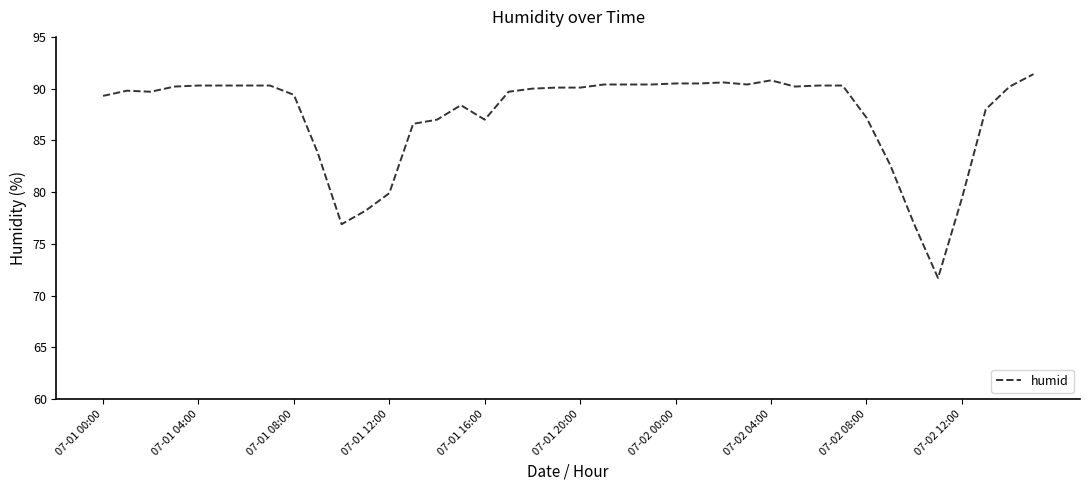

What is the minimum value shown in the chart?

71.7